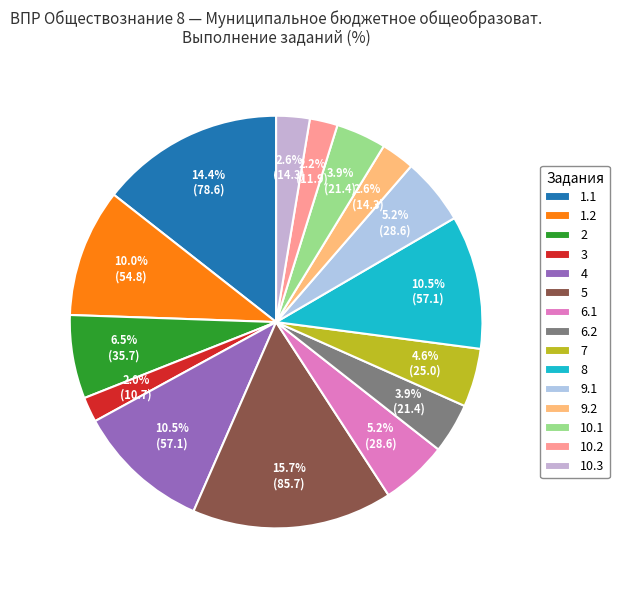

To the nearest percent, what is the difference between the 4 and 10.2 slice percentages?

8%